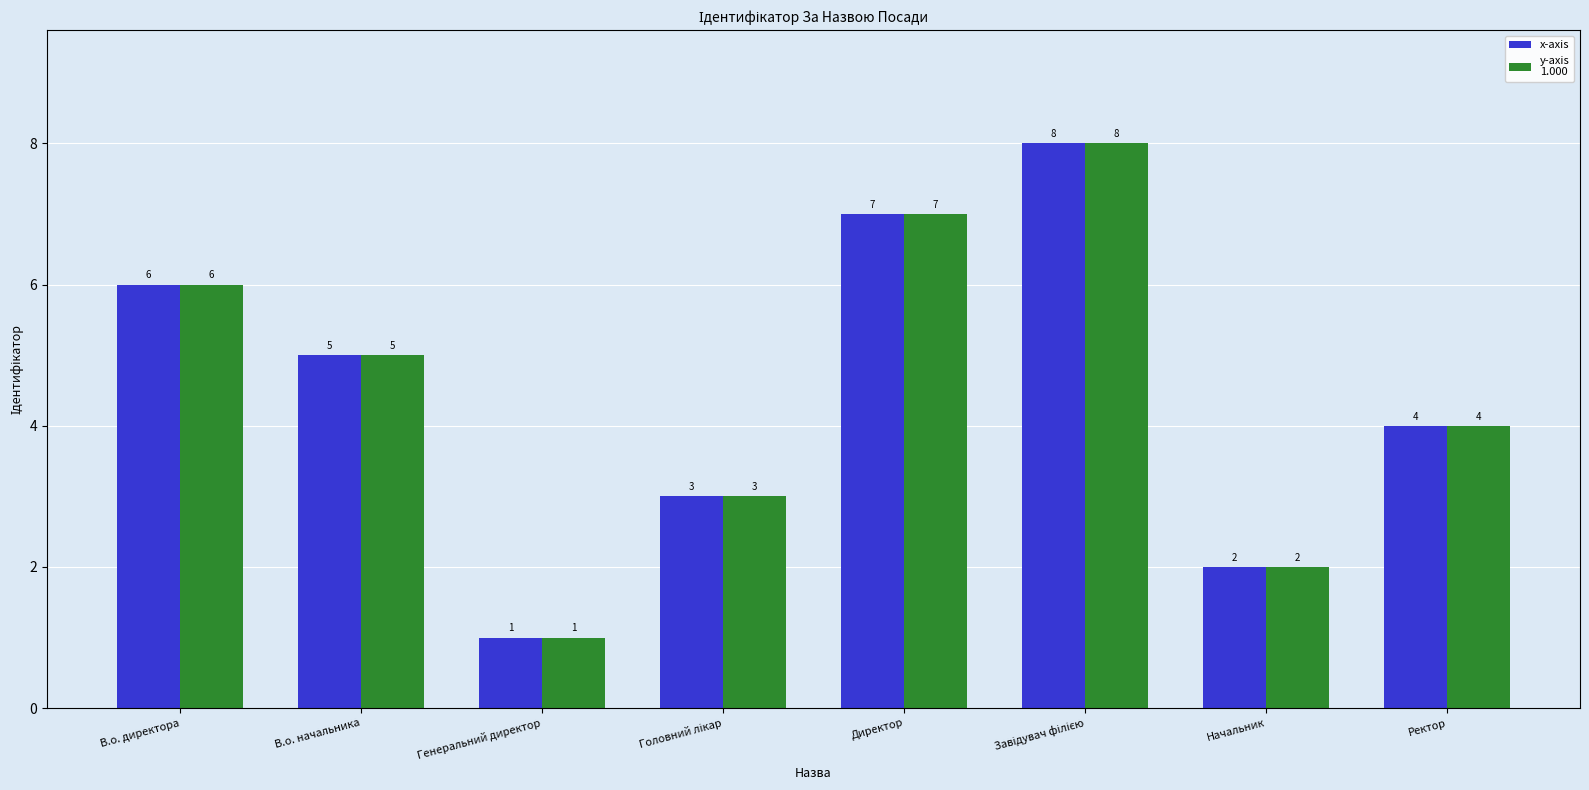

What is the greatest value displayed?

8